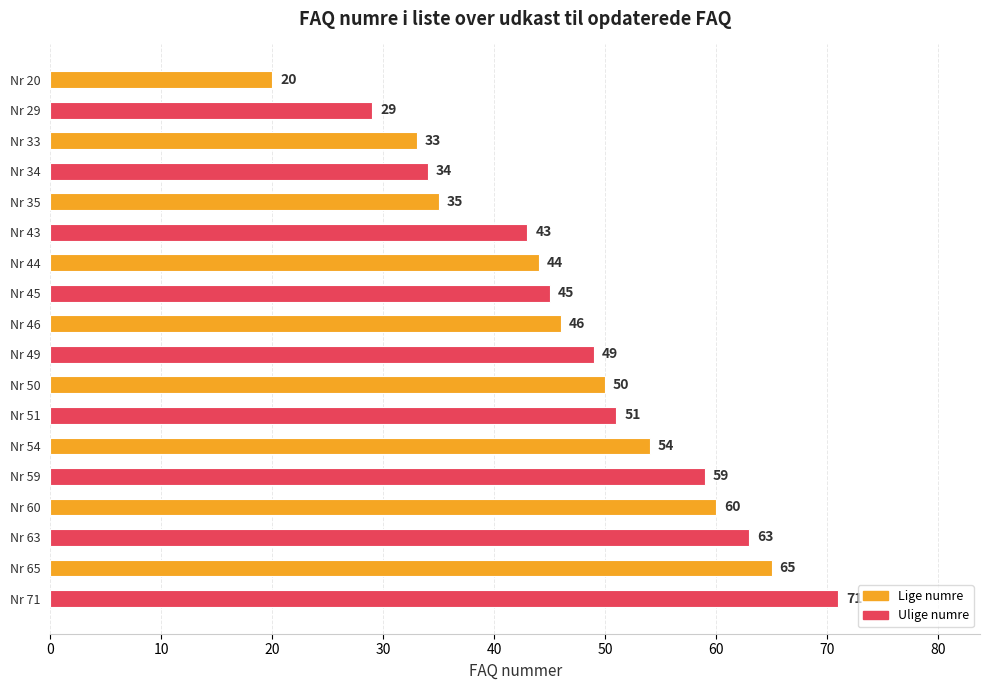

Rank the categories by value from highest to lowest.

Nr 71, Nr 65, Nr 63, Nr 60, Nr 59, Nr 54, Nr 51, Nr 50, Nr 49, Nr 46, Nr 45, Nr 44, Nr 43, Nr 35, Nr 34, Nr 33, Nr 29, Nr 20